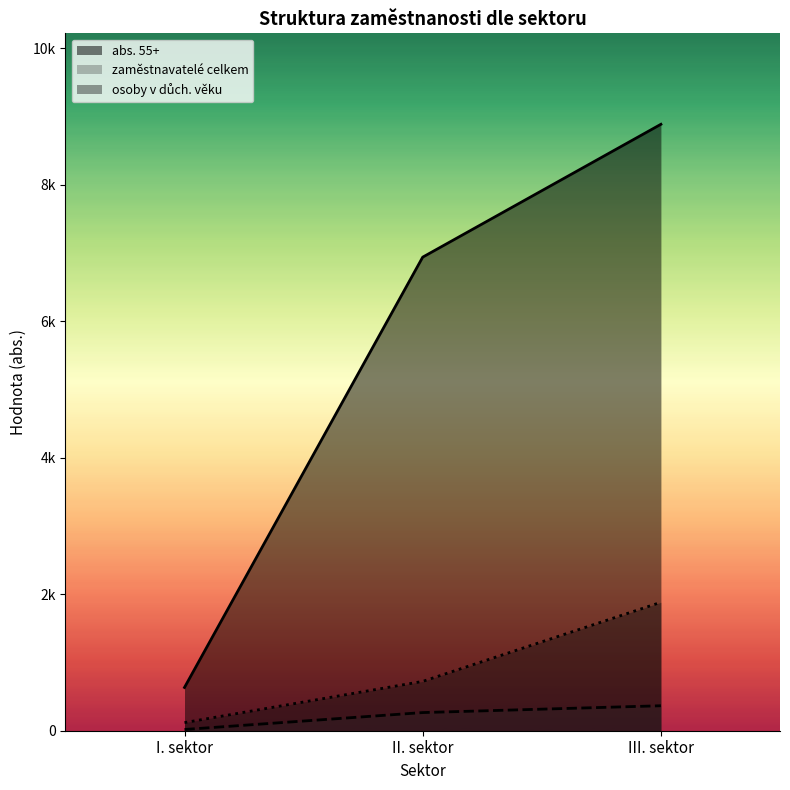

What value does the zaměstnavatelé celkem series have at II. sektor?

266